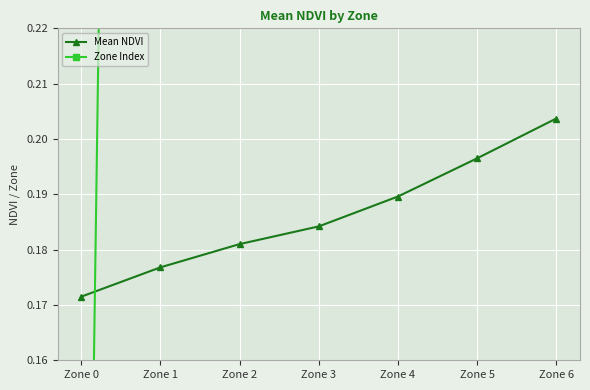

True or false: Zone Index has a value of 3.2 at Zone 0.

False